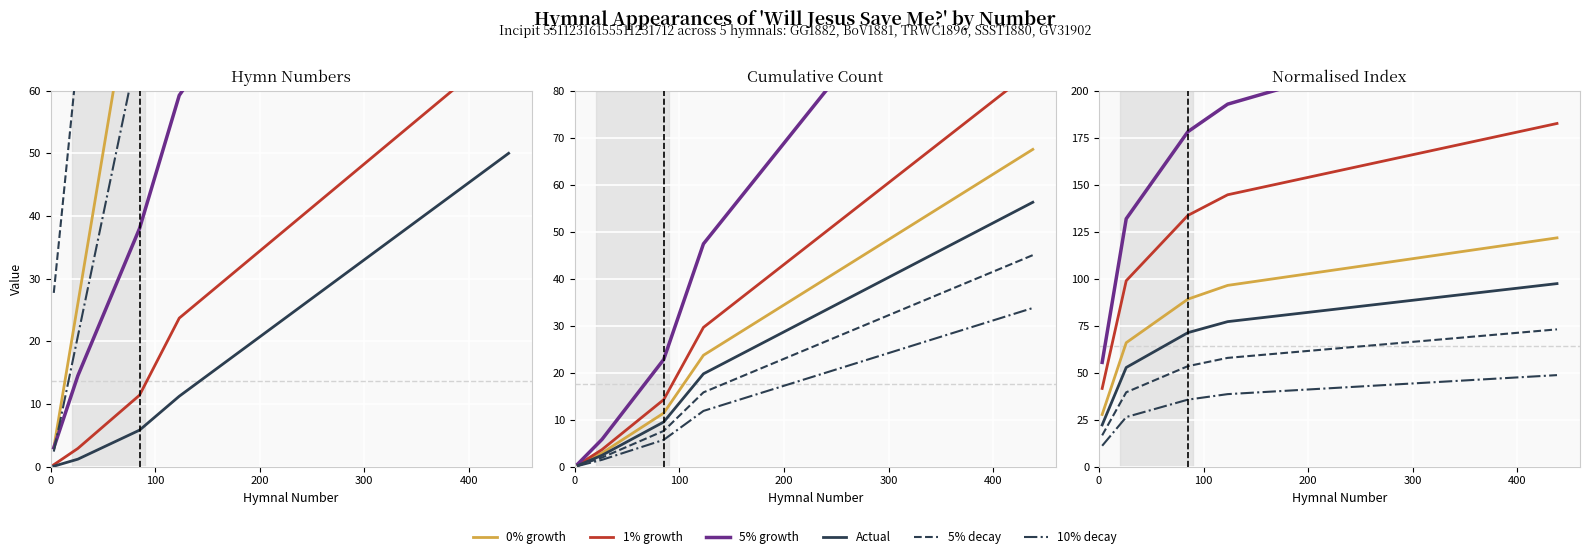

How many values in the 5% growth series are below 178?

2